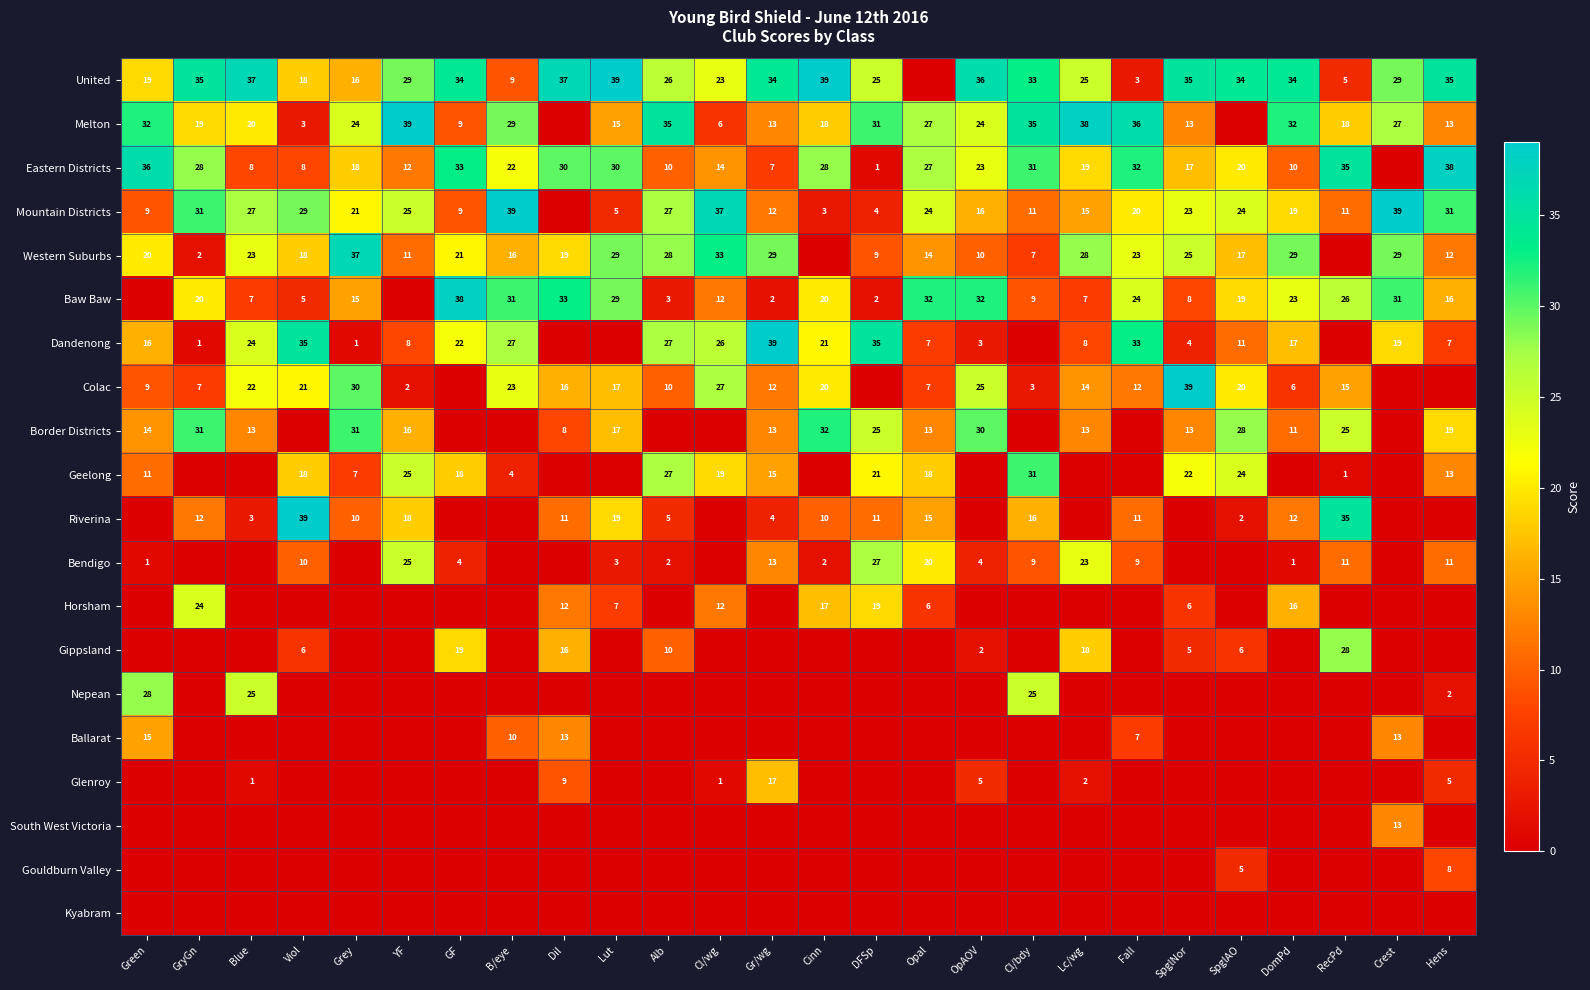

Is it true that United equals 9 at B/eye?

True